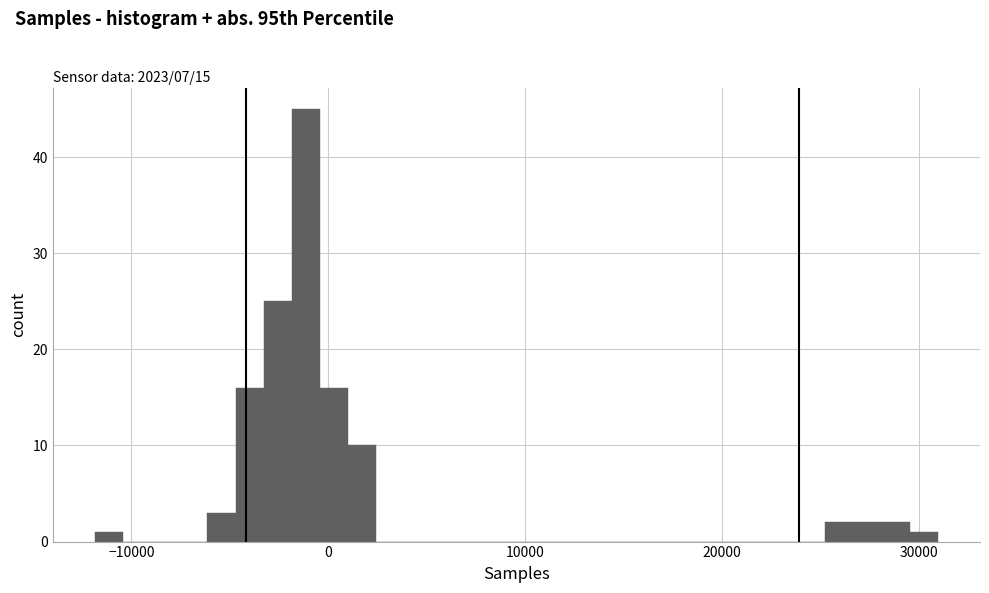

Read against the x-axis, roughly where is the centre of the tallest bar?

-1000